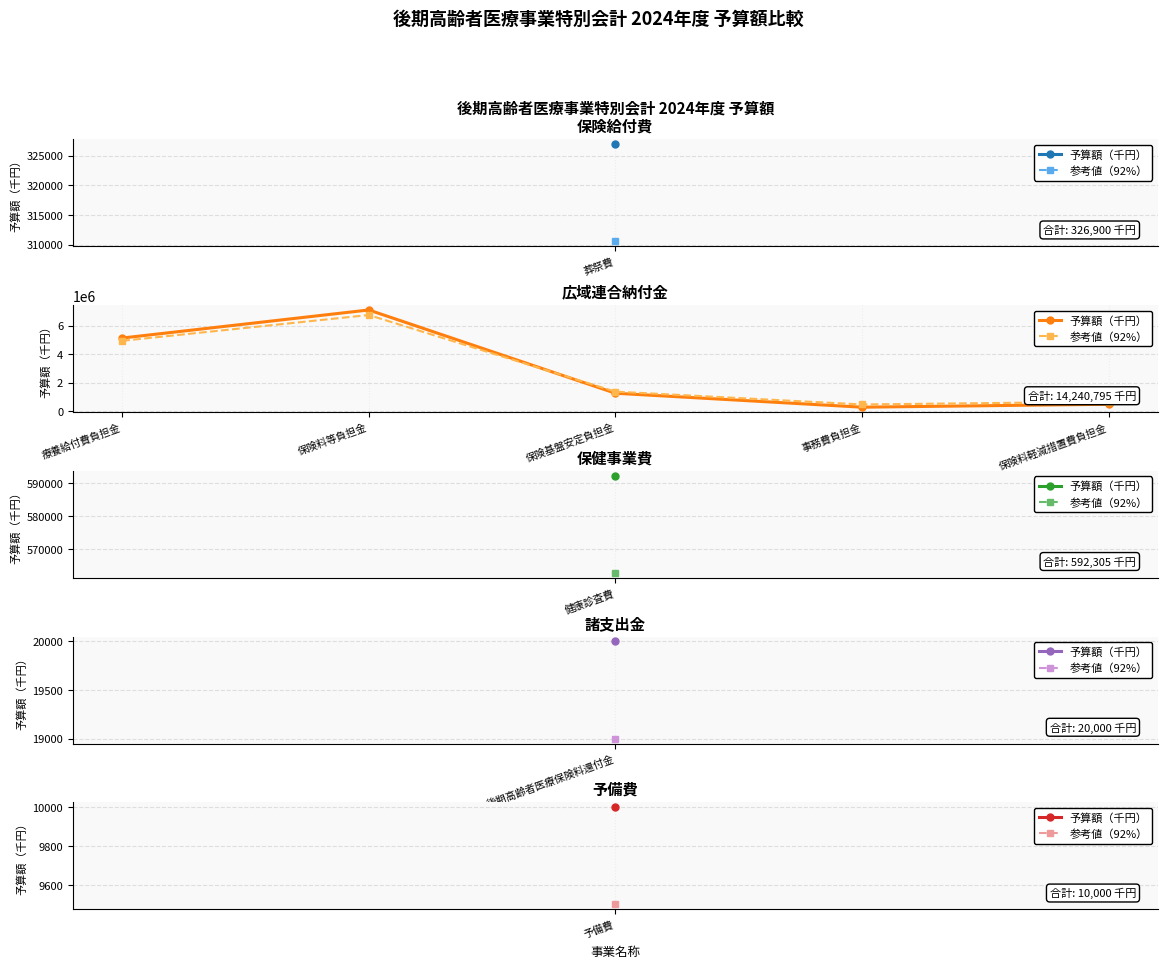

Read the 参考値（92%） value at 療養給付費負担金.

4942178.9